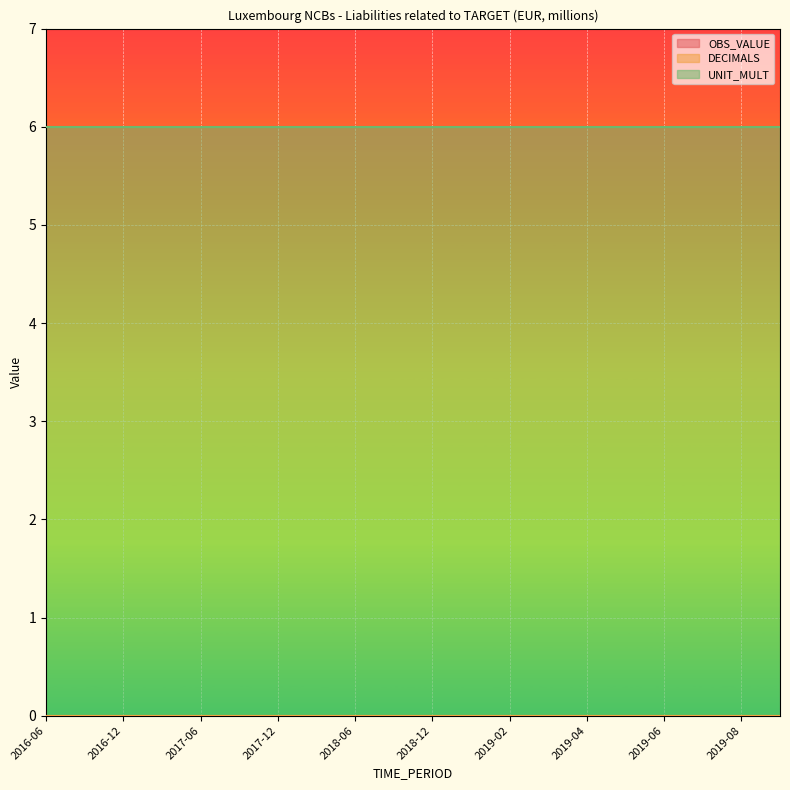

Which series has the widest spread of values?

OBS_VALUE